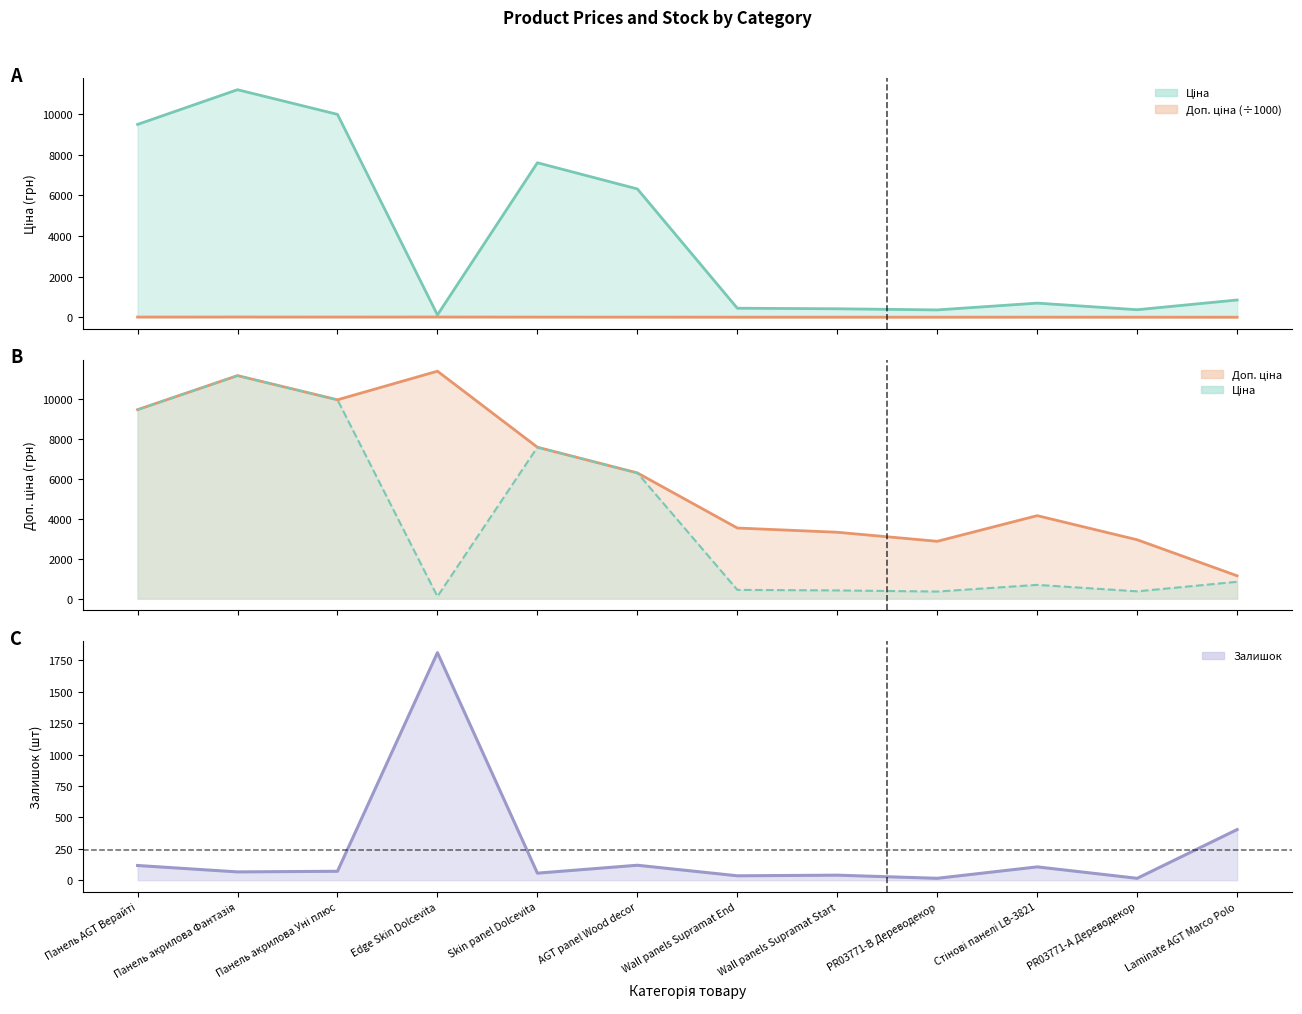

The value of Ціна at Wall panels Supramat Start is 134.1. True or false?

False